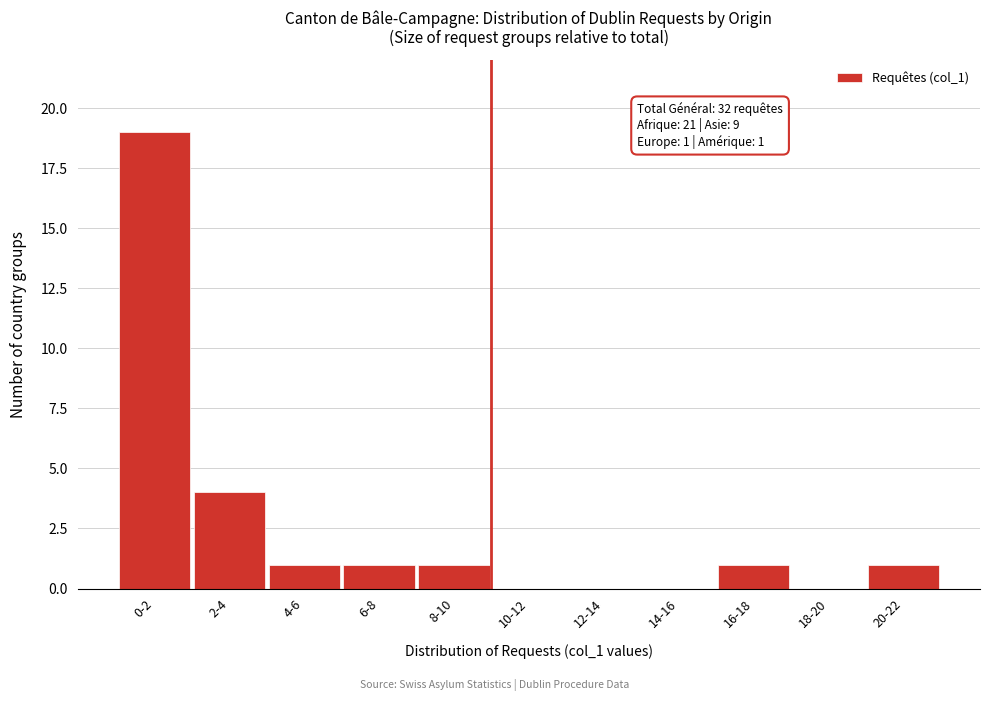

Reading left to right, list all the values displayed in this chart.

0-2=19	2-4=4	4-6=1	6-8=1	8-10=1	10-12=0	12-14=0	14-16=0	16-18=1	18-20=0	20-22=1